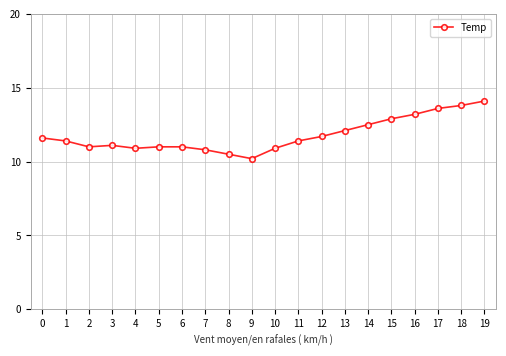

What is the sum of all values?

235.7